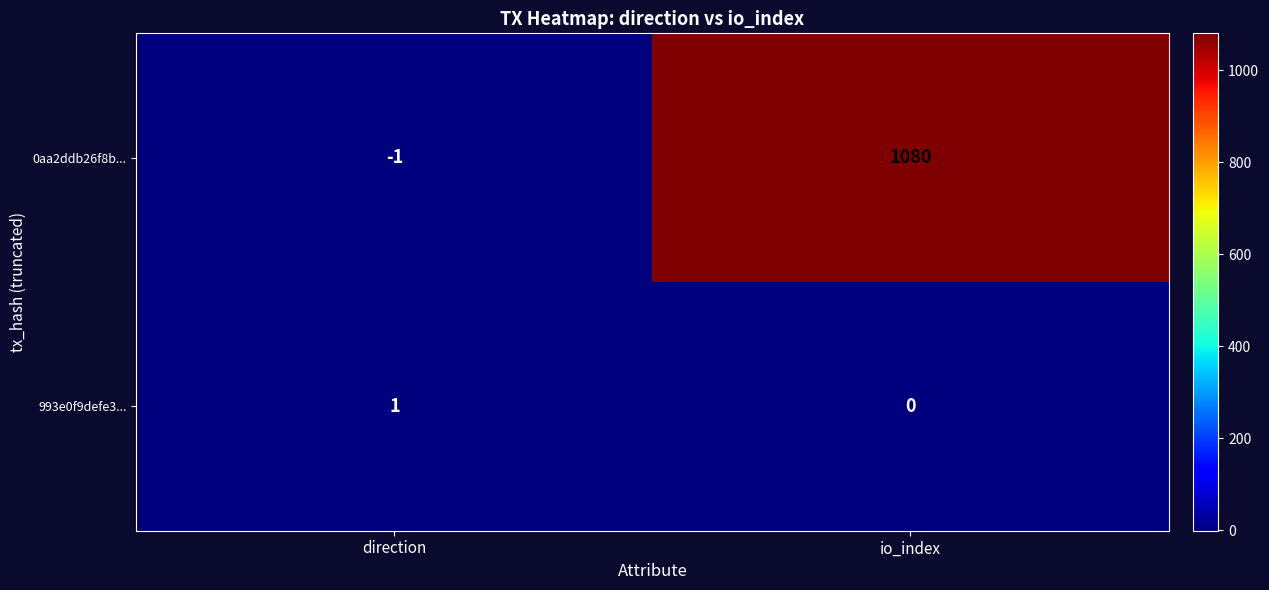

Is it true that 0aa2ddb26f8b... equals 1080 at io_index?

True